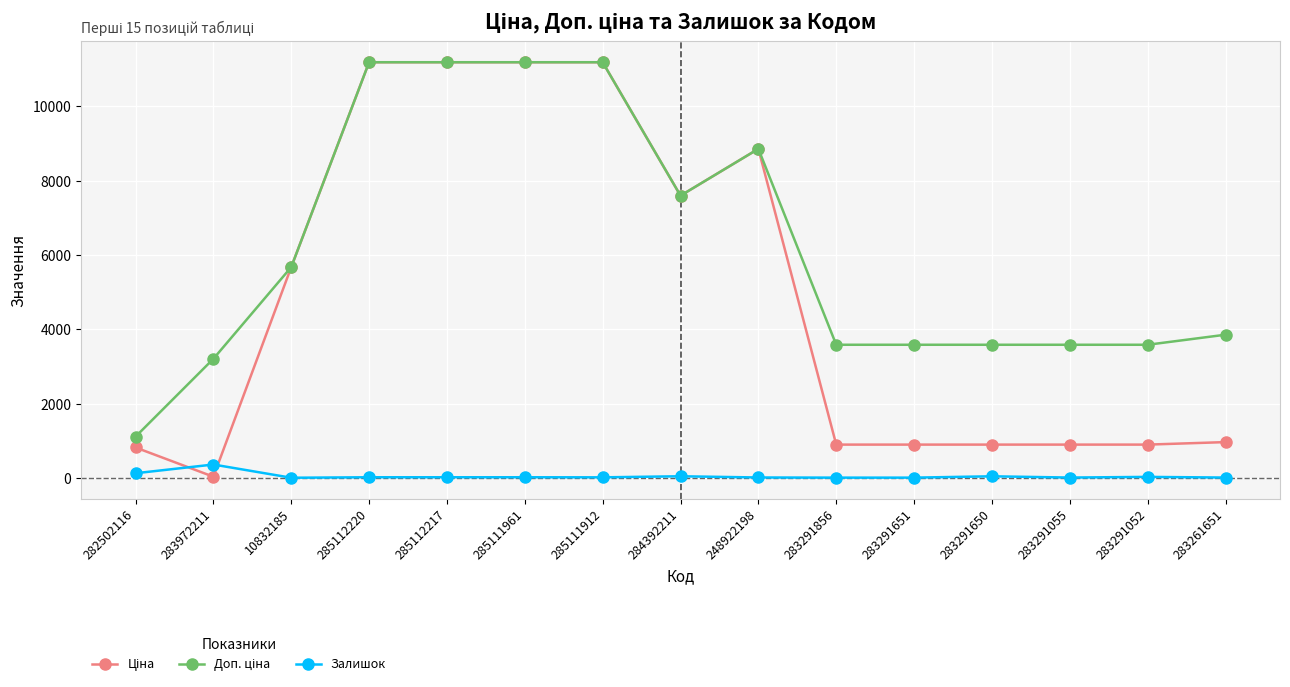

How many lines are shown in the chart?

3